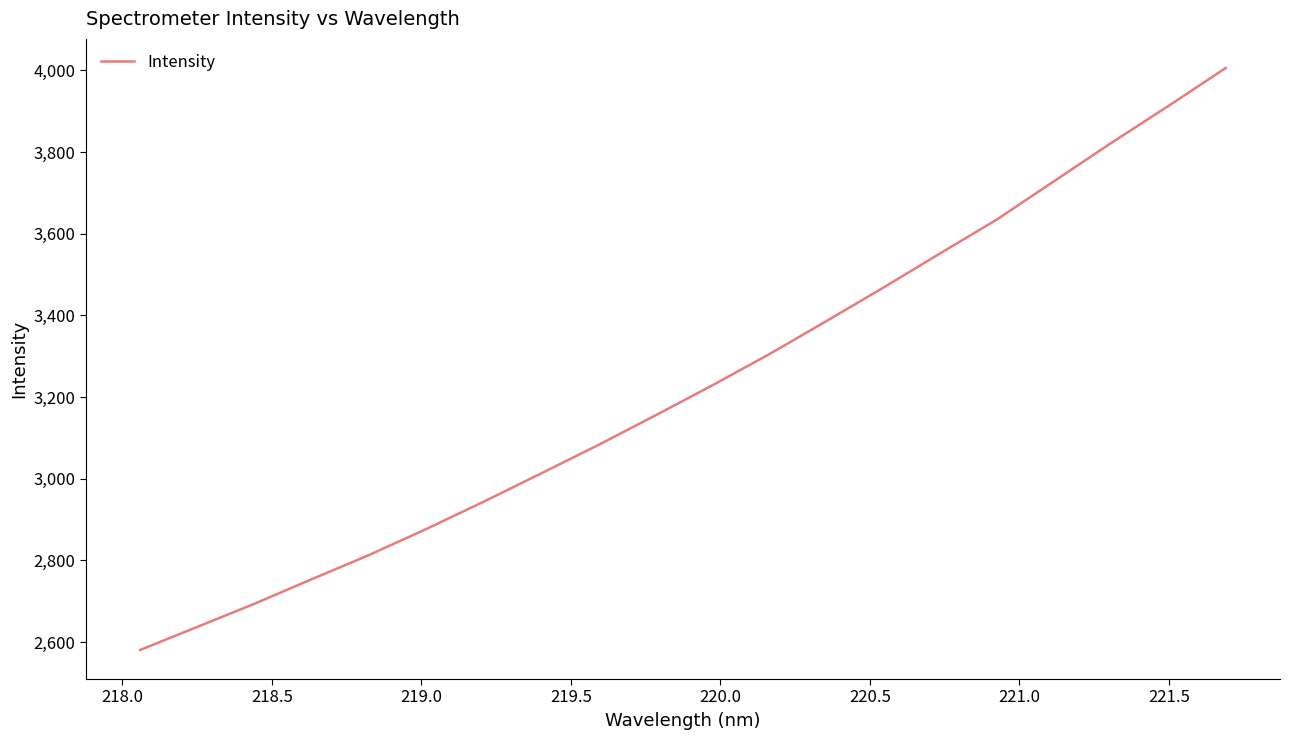

What is the difference between the maximum and minimum values?

1424.8